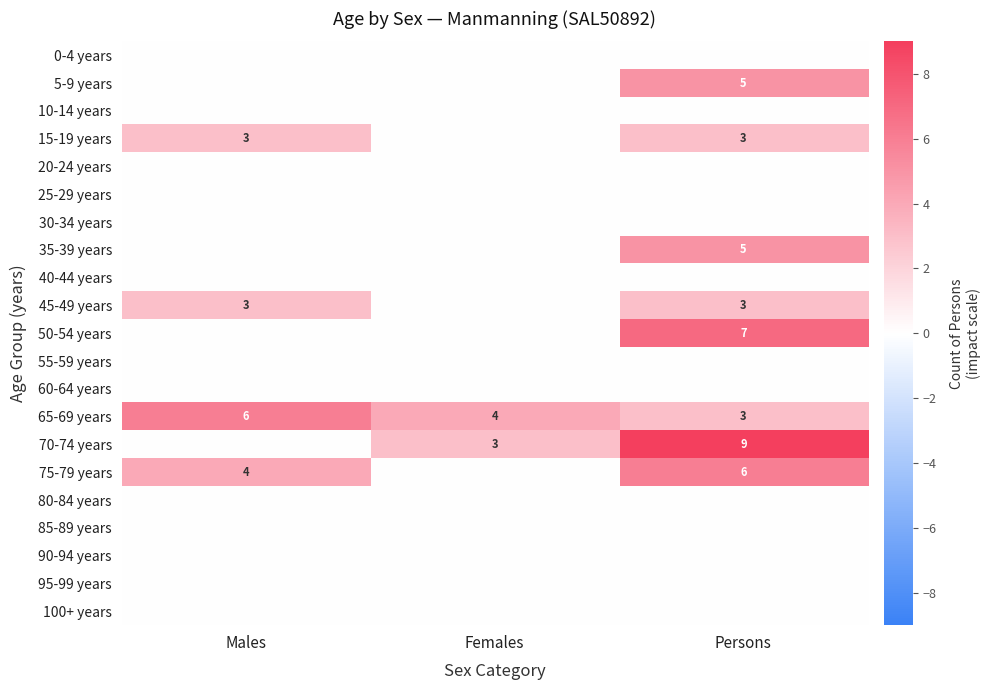

Which category has the highest value across all series?

Persons